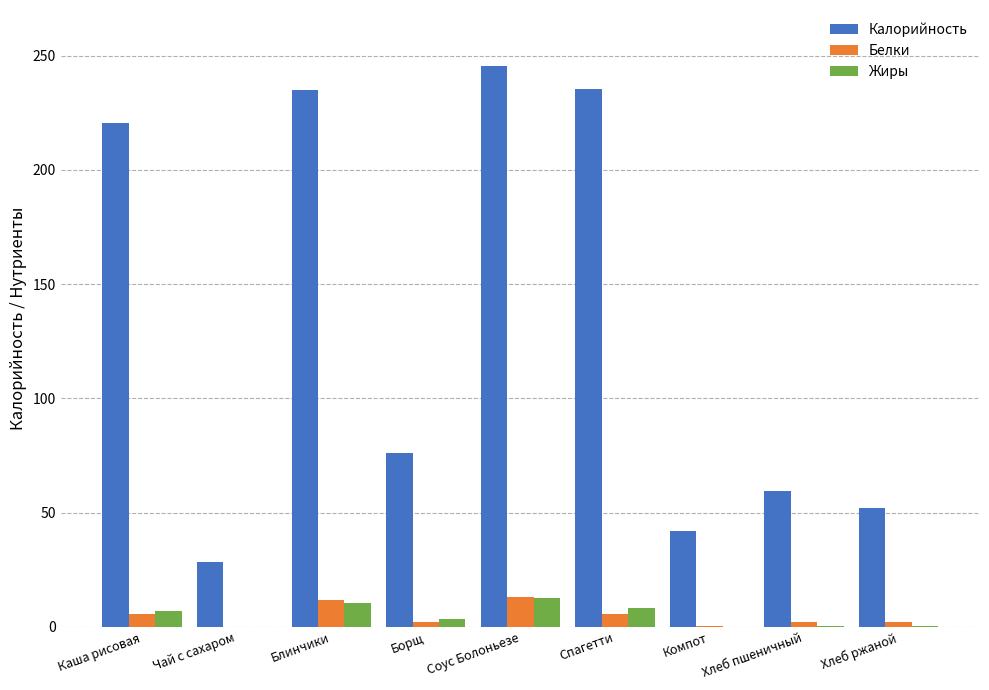

Which series has the largest total across all categories?

Калорийность